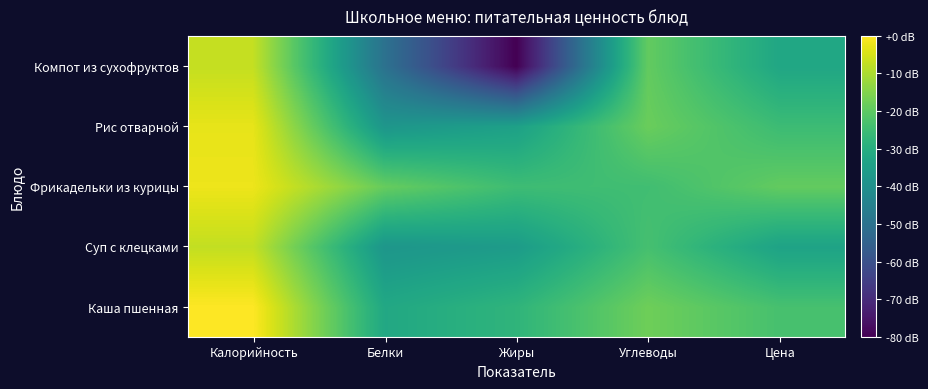

Rank the series by their maximum value, from highest to lowest.

Каша пшенная, Фрикадельки из курицы, Рис отварной, Компот из сухофруктов, Суп с клецками